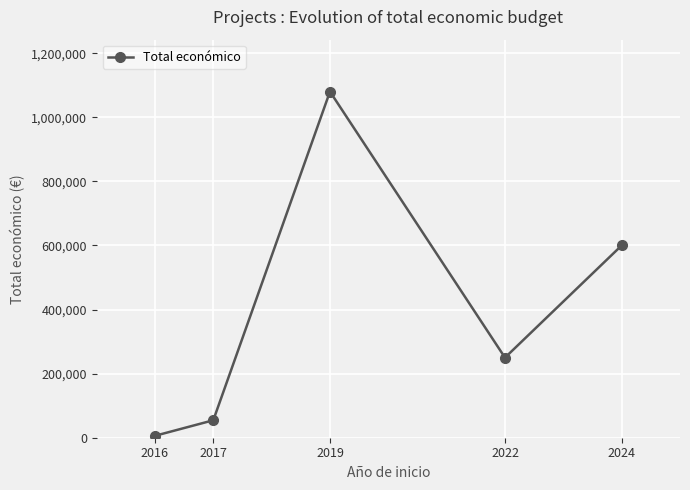

The chart shows a value of 349698 at 2024. True or false?

False